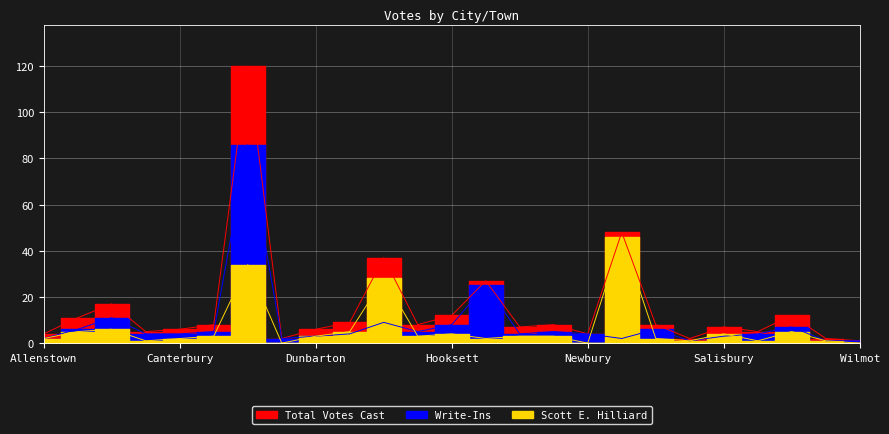

Reading right to left, what are all the values shown in this chart?

Total Votes Cast: Wilmot=1	Webster=2	Warner=12	Sutton=5	Salisbury=7	Pittsfield=2	Pembroke=8	Northfield=48	Newbury=4	New London=8	Loudon=7	Hopkinton=27	Hooksett=12	Henniker=8	Franklin=37	Epsom=9	Dunbarton=6	Danbury=2	Concord=120	Chichester=8	Canterbury=6	Bradford=5	Bow=17	Andover=11	Allenstown=4
Write-Ins: Wilmot=1	Webster=1	Warner=7	Sutton=4	Salisbury=3	Pittsfield=1	Pembroke=6	Northfield=2	Newbury=4	New London=5	Loudon=4	Hopkinton=25	Hooksett=8	Henniker=5	Franklin=9	Epsom=4	Dunbarton=3	Danbury=2	Concord=86	Chichester=5	Canterbury=4	Bradford=4	Bow=11	Andover=6	Allenstown=2
Scott E. Hilliard: Wilmot=0	Webster=1	Warner=5	Sutton=1	Salisbury=4	Pittsfield=1	Pembroke=2	Northfield=46	Newbury=0	New London=3	Loudon=3	Hopkinton=2	Hooksett=4	Henniker=3	Franklin=28	Epsom=5	Dunbarton=3	Danbury=0	Concord=34	Chichester=3	Canterbury=2	Bradford=1	Bow=6	Andover=5	Allenstown=2